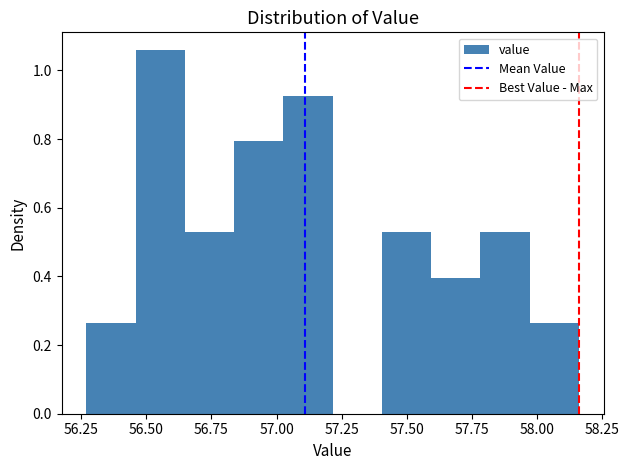

Around what value on the x-axis is the tallest bar? Give the approximate position of its centre, as read against the axis.

56.55